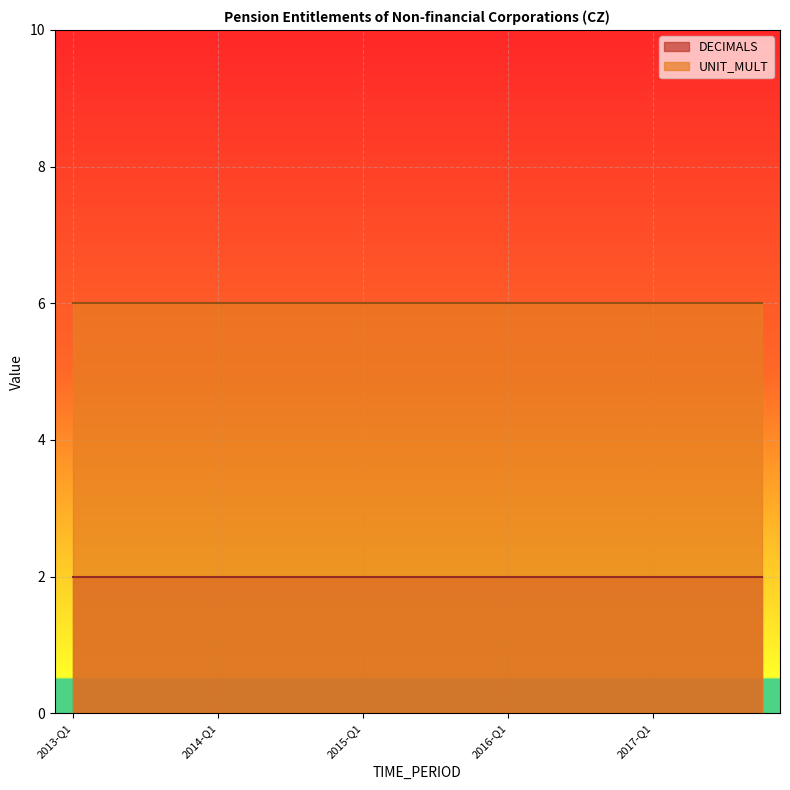

Which label corresponds to the largest value in the chart?

2013-Q1